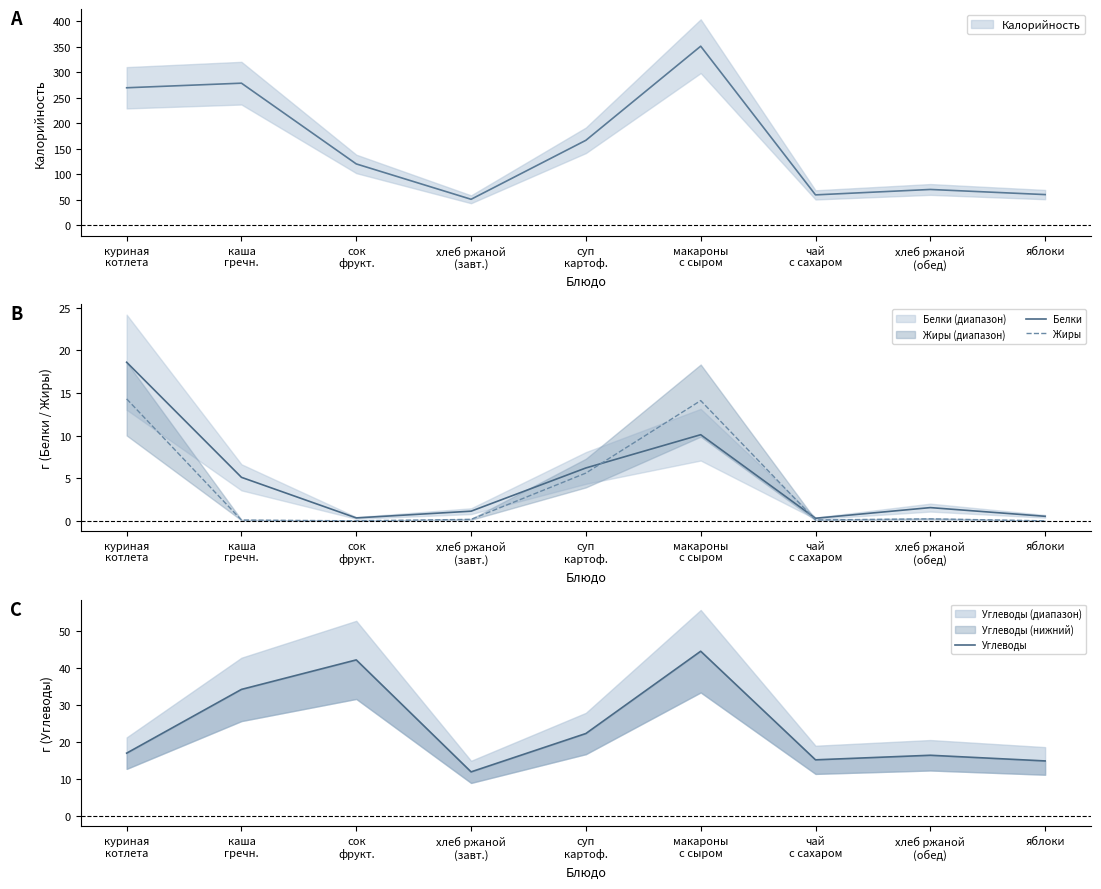

The Жиры series shows 8.5 at сок
фрукт.. True or false?

False